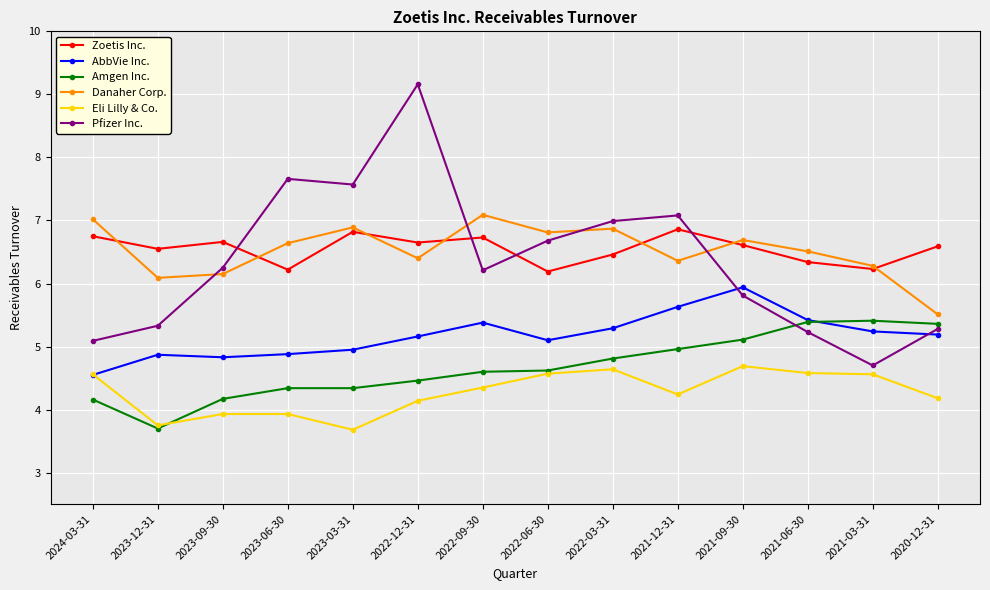

Where does the Amgen Inc. series first go above 4?

2024-03-31